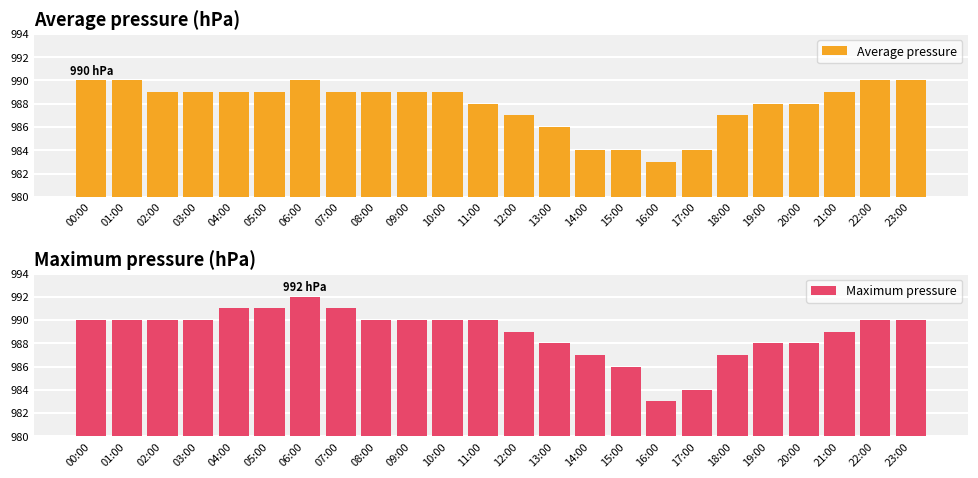

What is the difference between the maximum and minimum values in the Average pressure series?

7